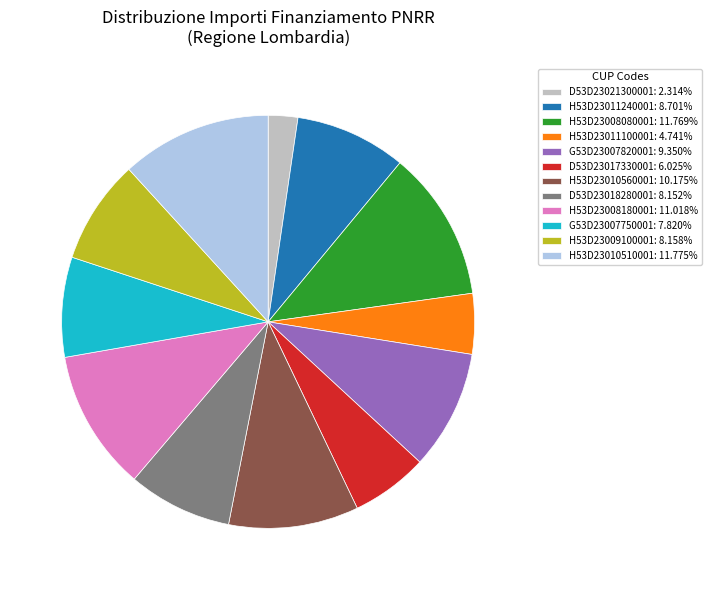

Do D53D23018280001: 8.152% and G53D23007820001: 9.350% together represent more than half of the pie?

No